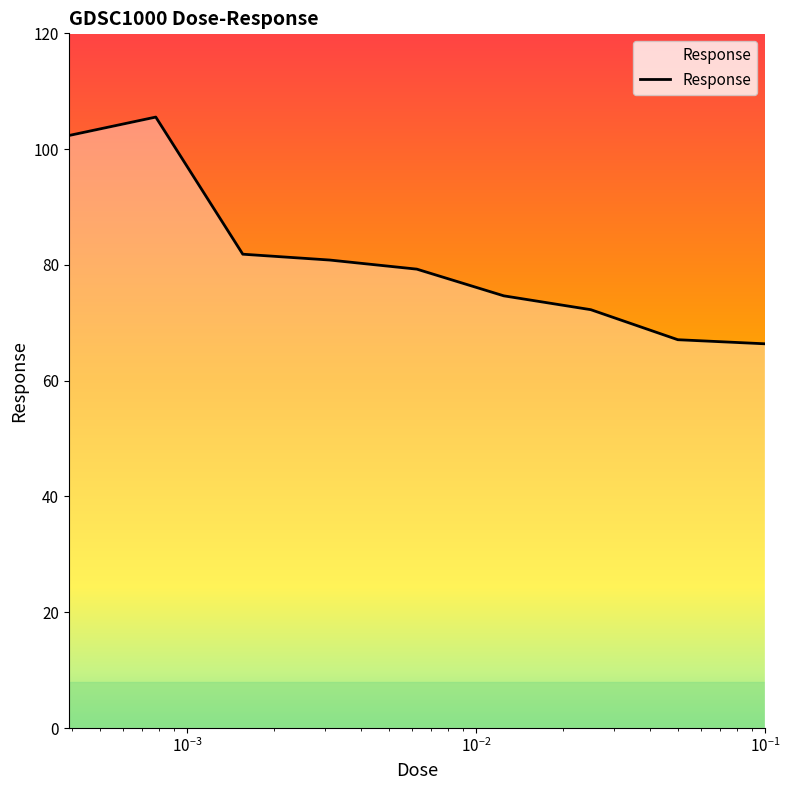

Read the value at 0.00625.

79.3